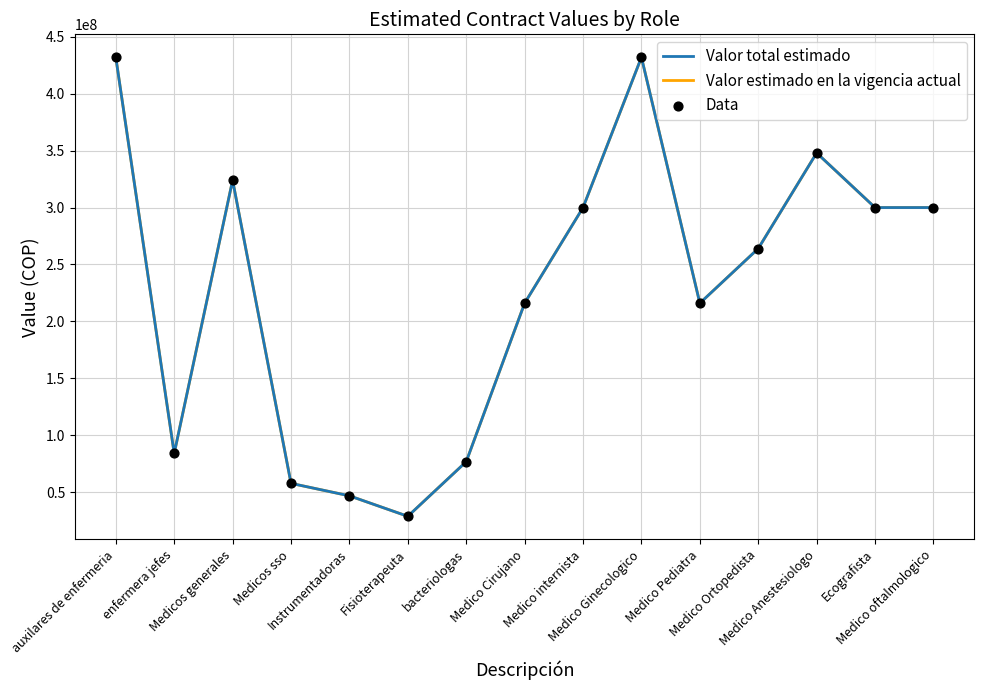

Does the chart have visible grid lines?

Yes